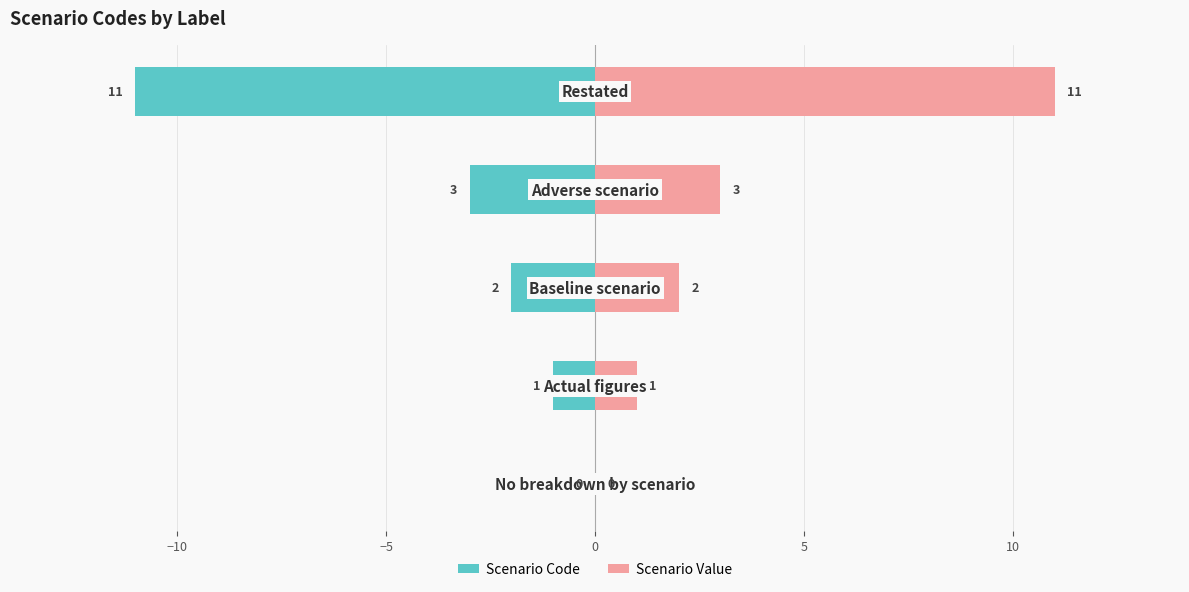

Reading left to right, transcribe all the data shown in this chart.

Scenario Code: 0	-1	-2	-3	-11
Scenario Value: 0	1	2	3	11